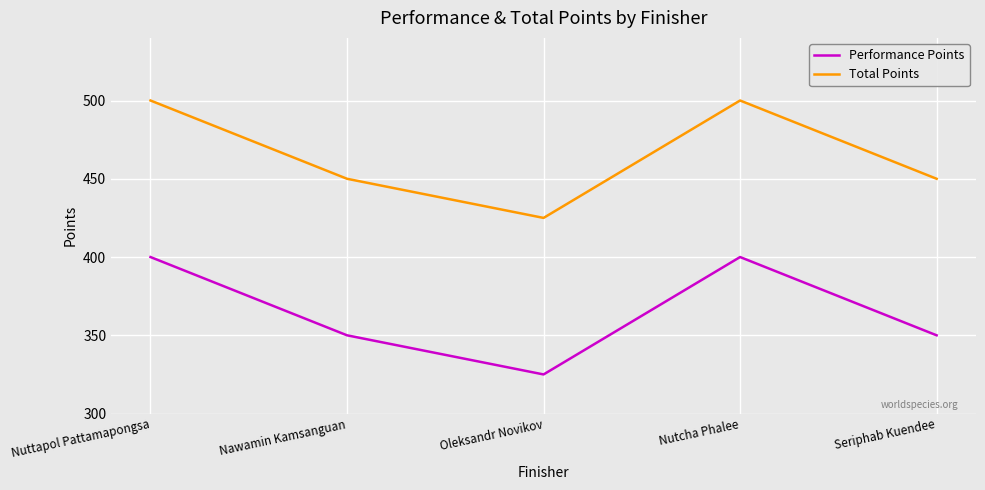

Reading left to right, extract all data points from this chart.

Performance Points: 400	350	325	400	350
Total Points: 500	450	425	500	450